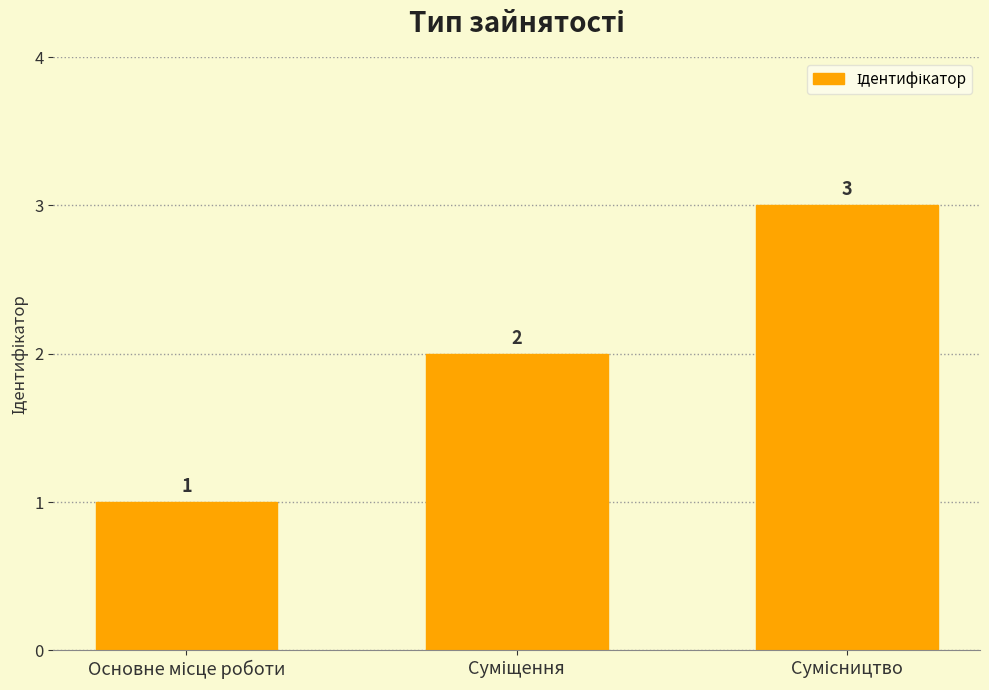

How many categories are shown in the chart?

3